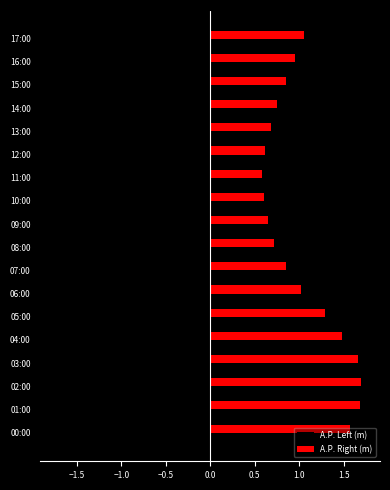

What is the maximum value for A.P. Left (m)?

-0.6